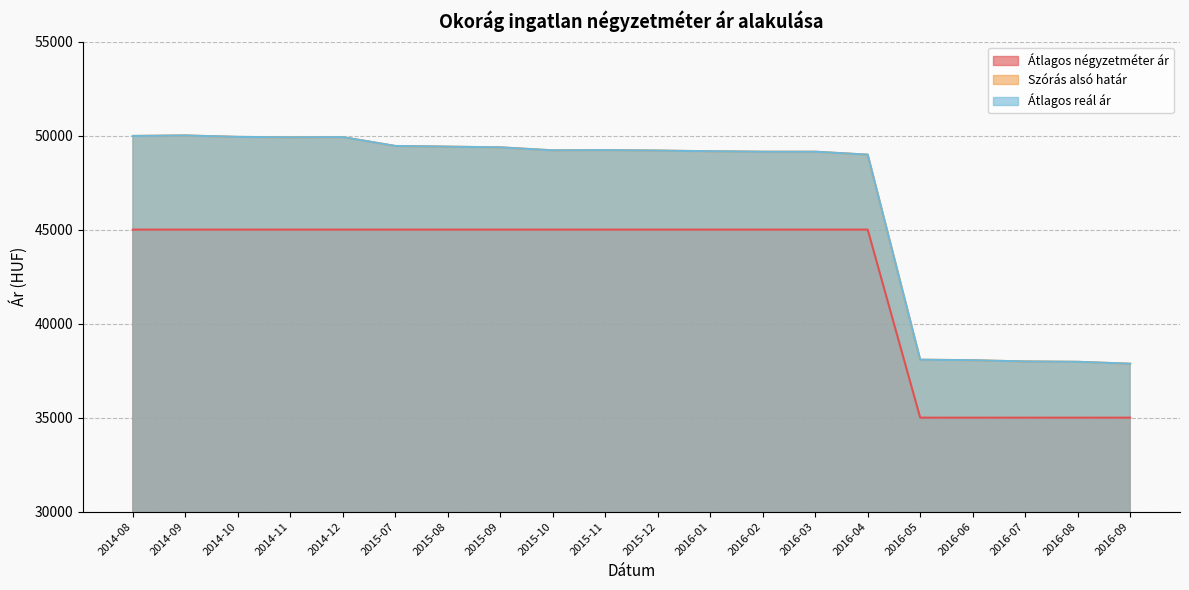

List the series in order of their peak value, lowest first.

Átlagos négyzetméter ár, Szórás alsó határ, Átlagos reál ár